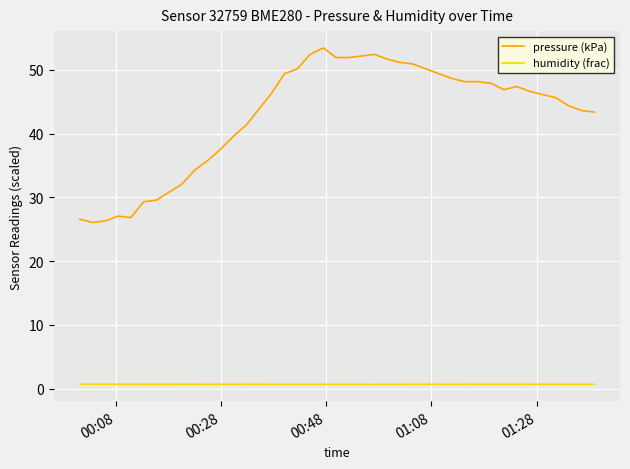

True or false: humidity (frac) and pressure (kPa) intersect in this chart.

False